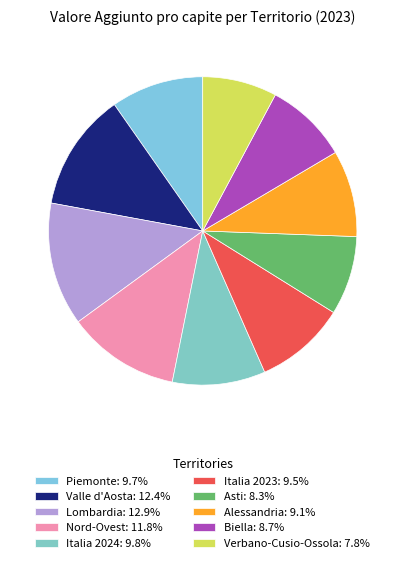

To the nearest percent, what is the difference between the largest and smallest slice percentages?

5%